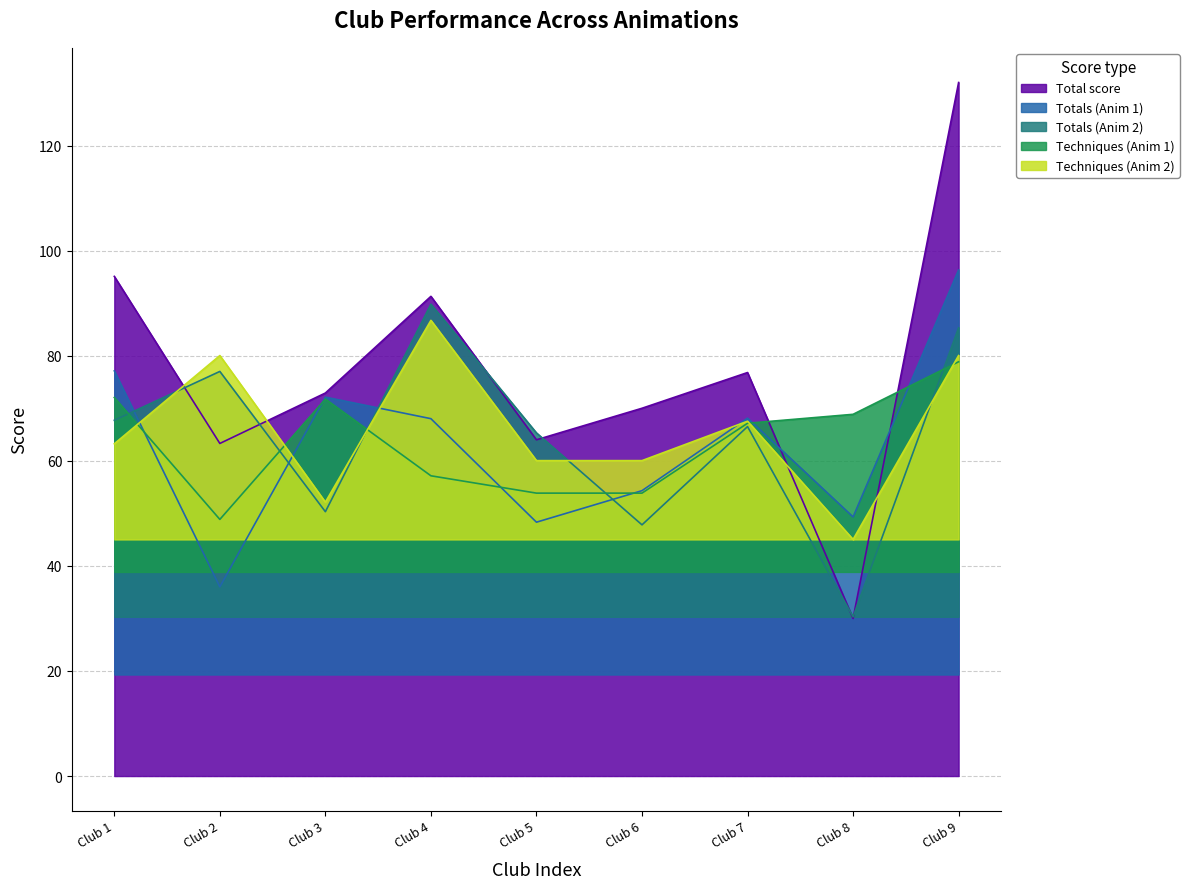

Is the value of Total score at Club 4 greater than the value of Totals (Anim 2) at Club 6?

Yes